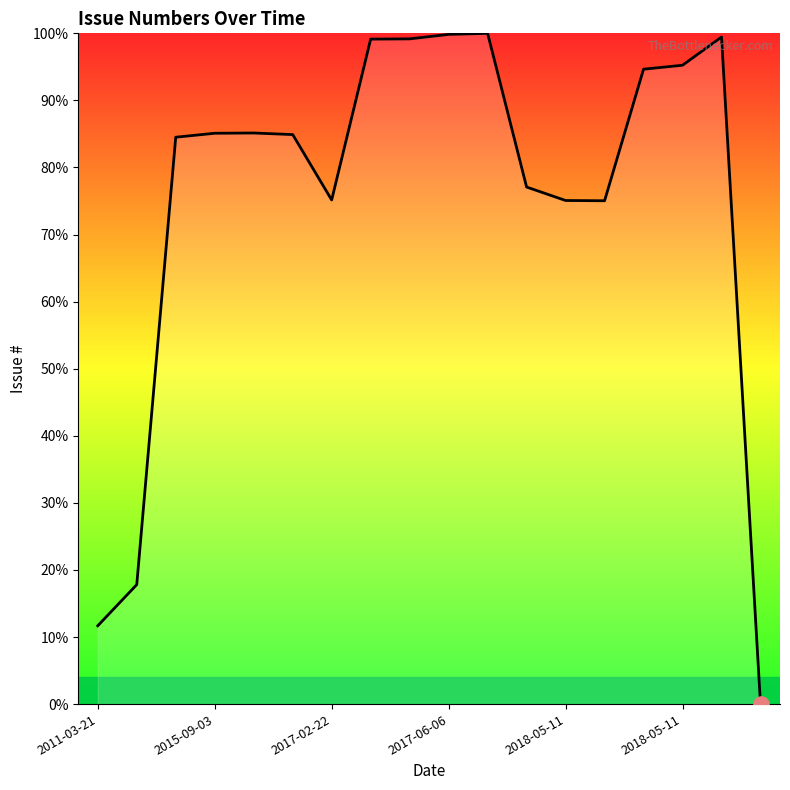

What is the greatest value displayed?

100.0